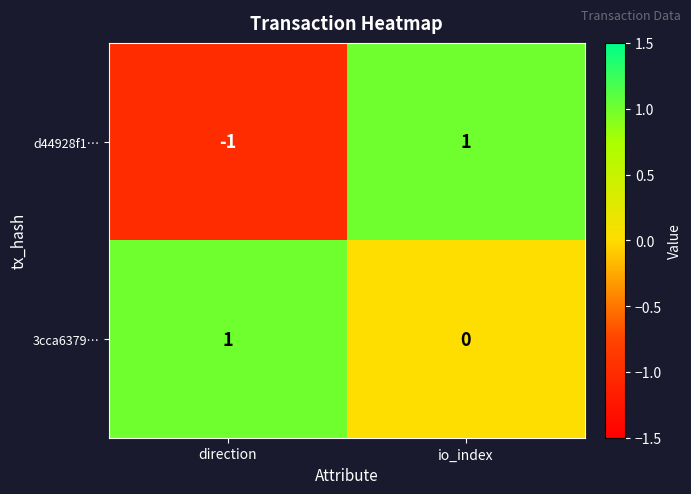

The 3cca6379… series shows 1 at io_index. True or false?

False